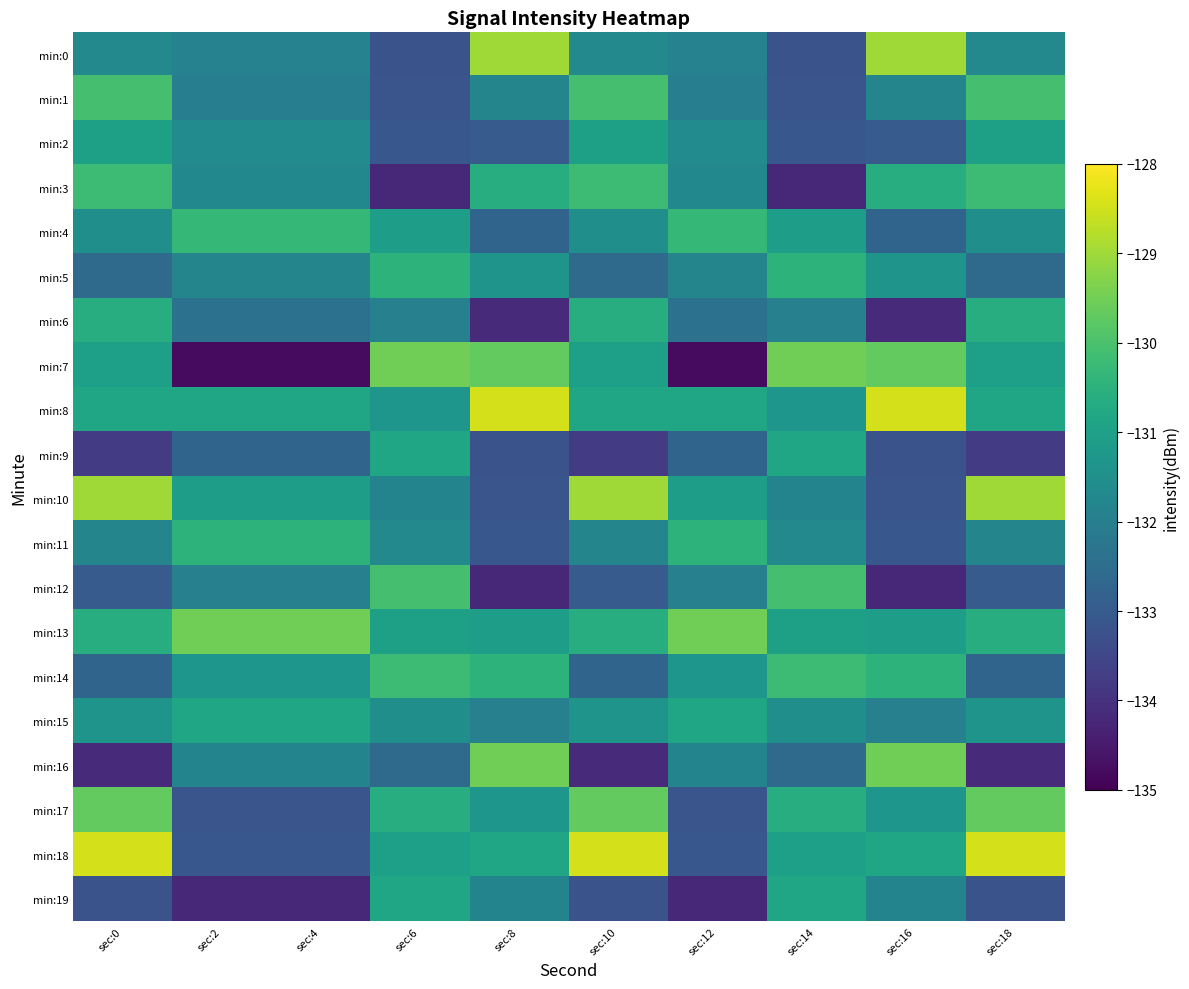

Which series changed the most between sec:10 and sec:16?

min:16